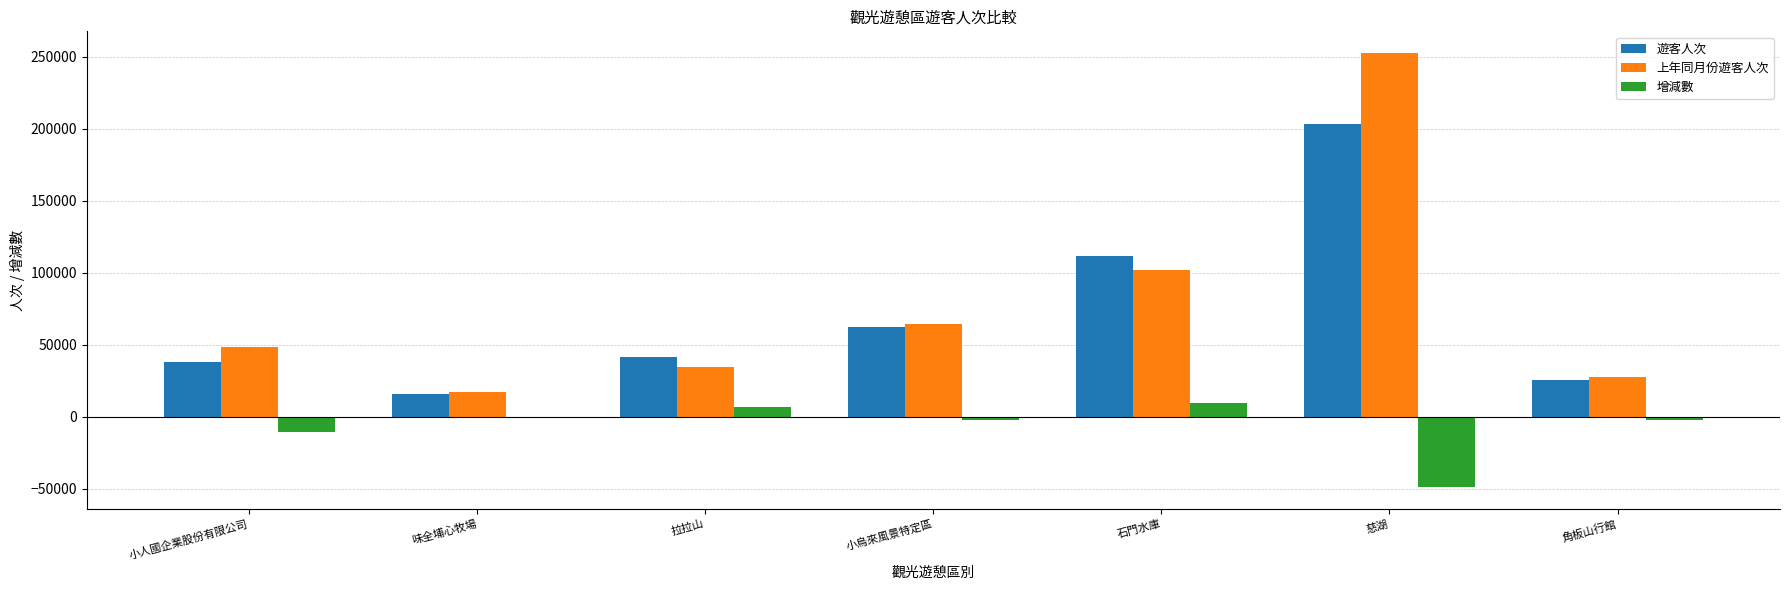

At which label does 上年同月份遊客人次 reach its peak?

慈湖